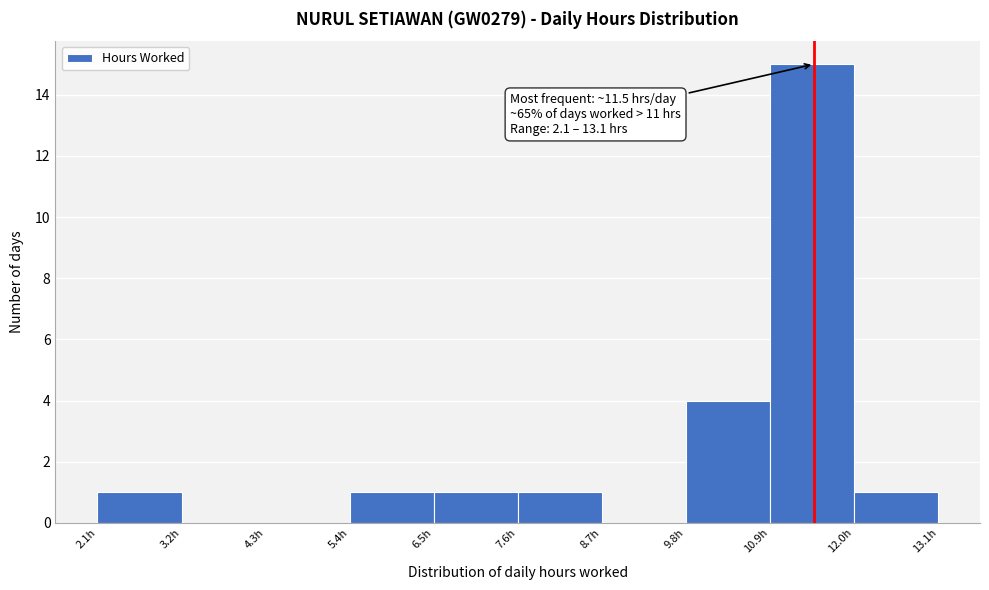

Which range on the x-axis has the tallest bar?

11.0 to 12.0